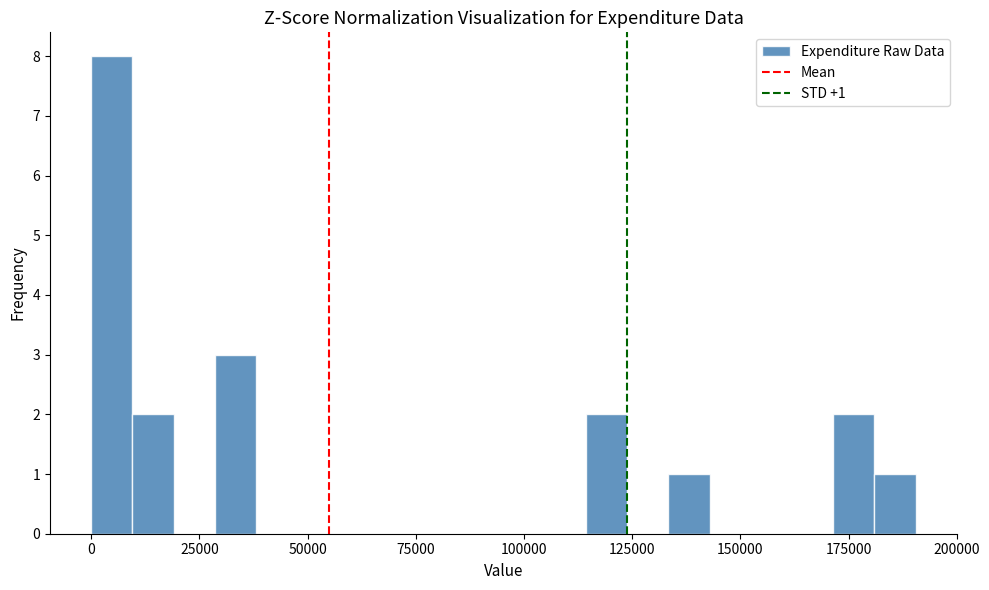

Around what value on the x-axis is the tallest bar? Give the approximate position of its centre, as read against the axis.

5000